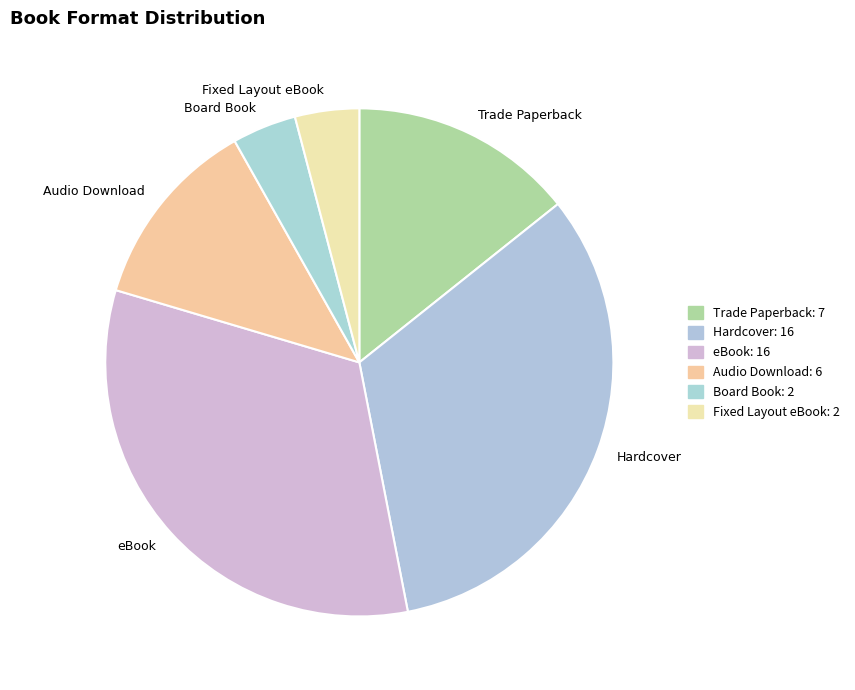

Combined, do Fixed Layout eBook and Audio Download account for over 50%?

No